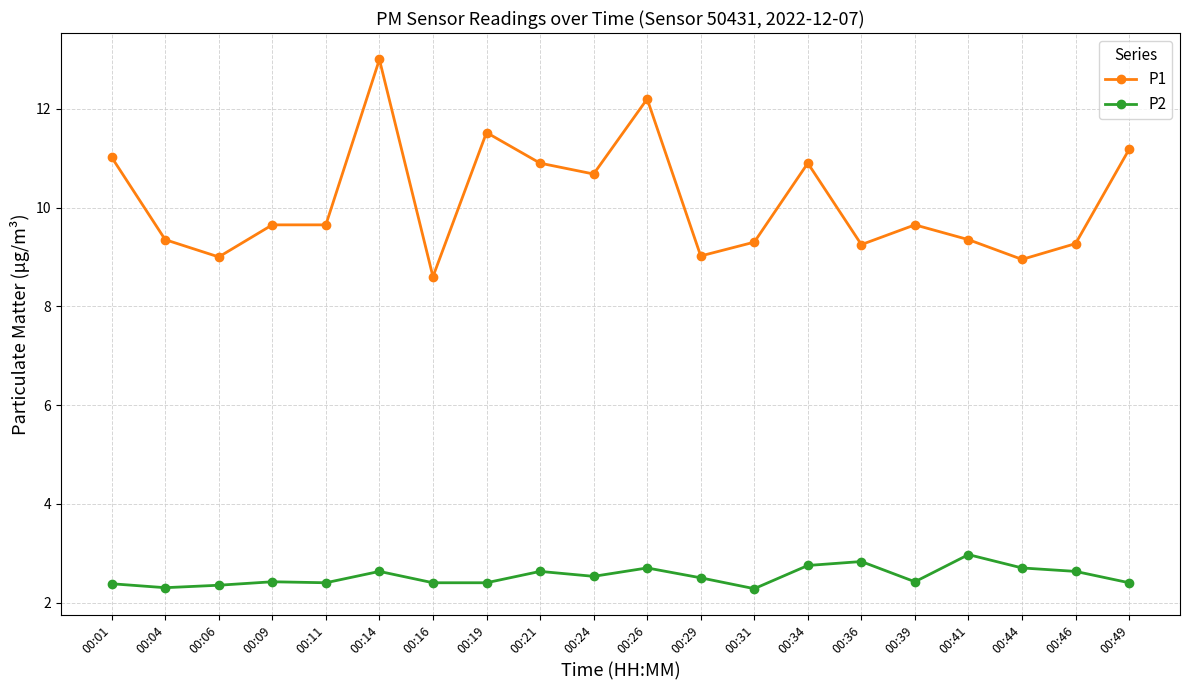

The value of P1 at 00:46 is 9.3. True or false?

True